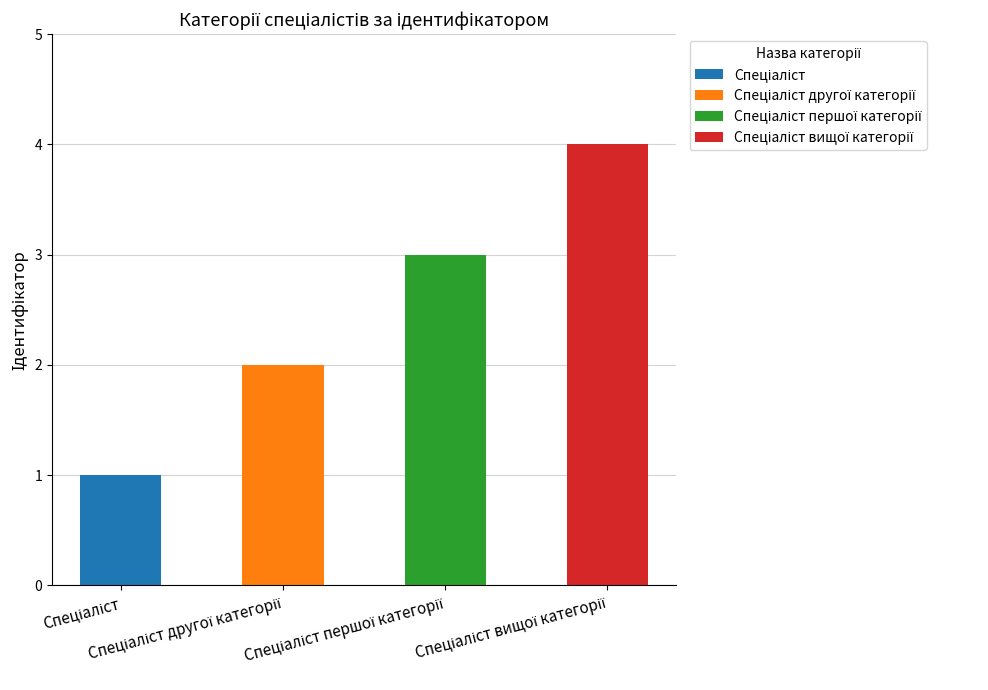

Which category has the highest value across all series?

Спеціаліст вищої категорії